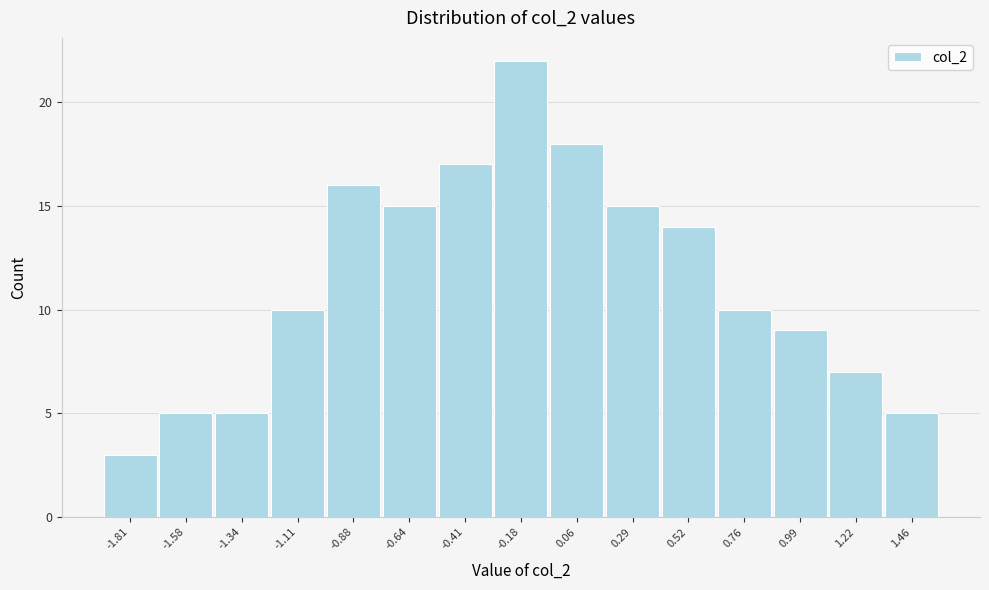

Reading left to right, list all the values displayed in this chart.

-1.81=3	-1.58=5	-1.34=5	-1.11=10	-0.88=16	-0.64=15	-0.41=17	-0.18=22	0.06=18	0.29=15	0.52=14	0.76=10	0.99=9	1.22=7	1.46=5